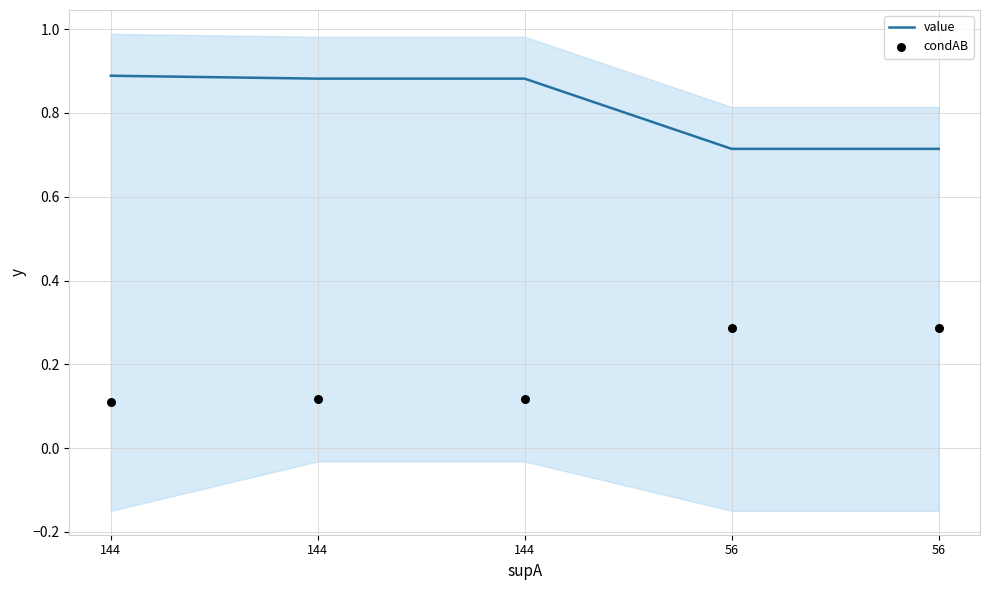

Which series has the widest spread of Y values?

value